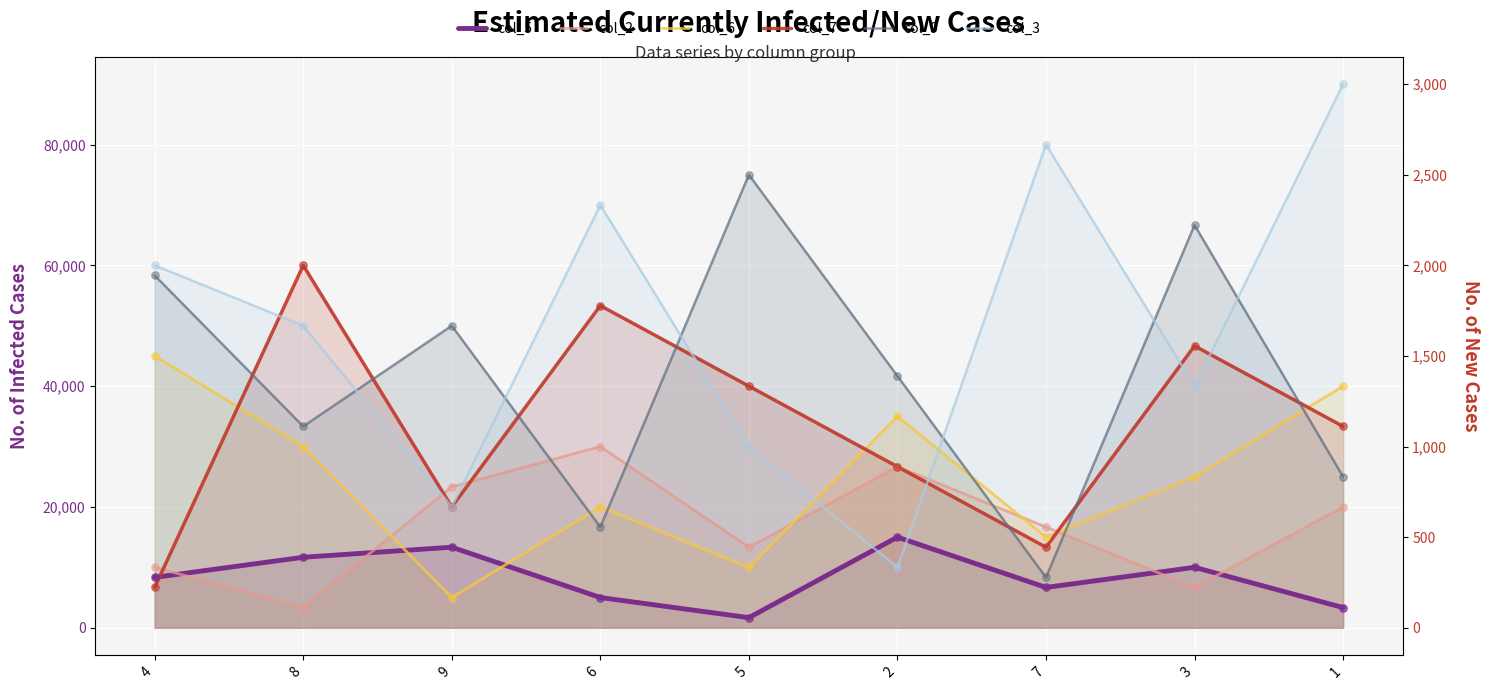

What are all the series names shown in the legend?

col_5, col_2, col_6, col_7, col_9, col_3